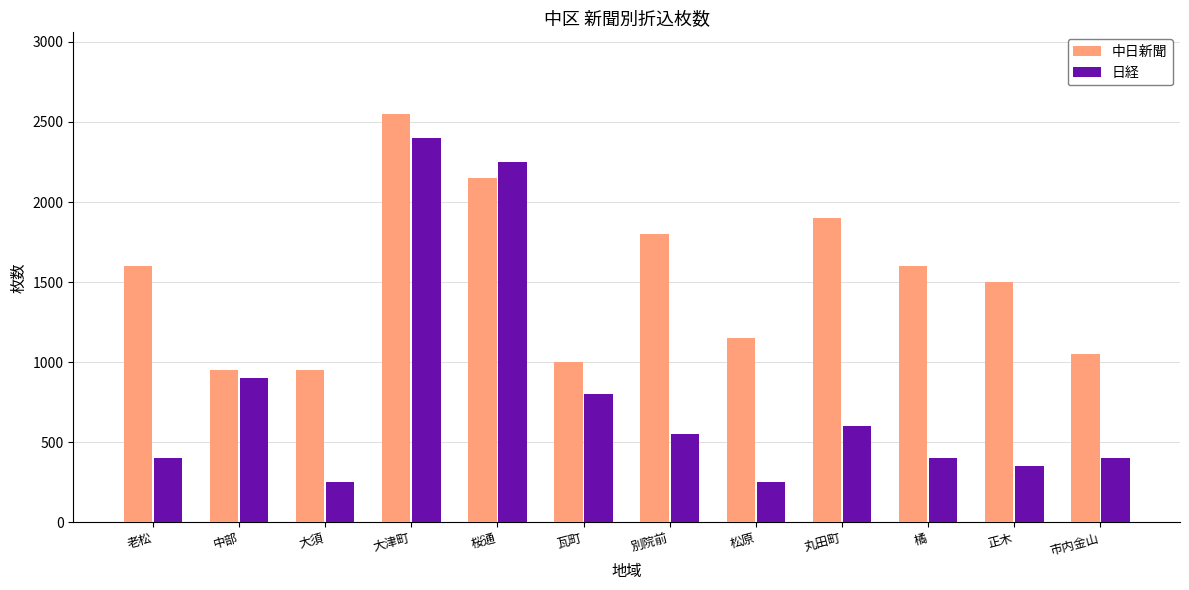

At which category is the sum across all series the highest?

大津町